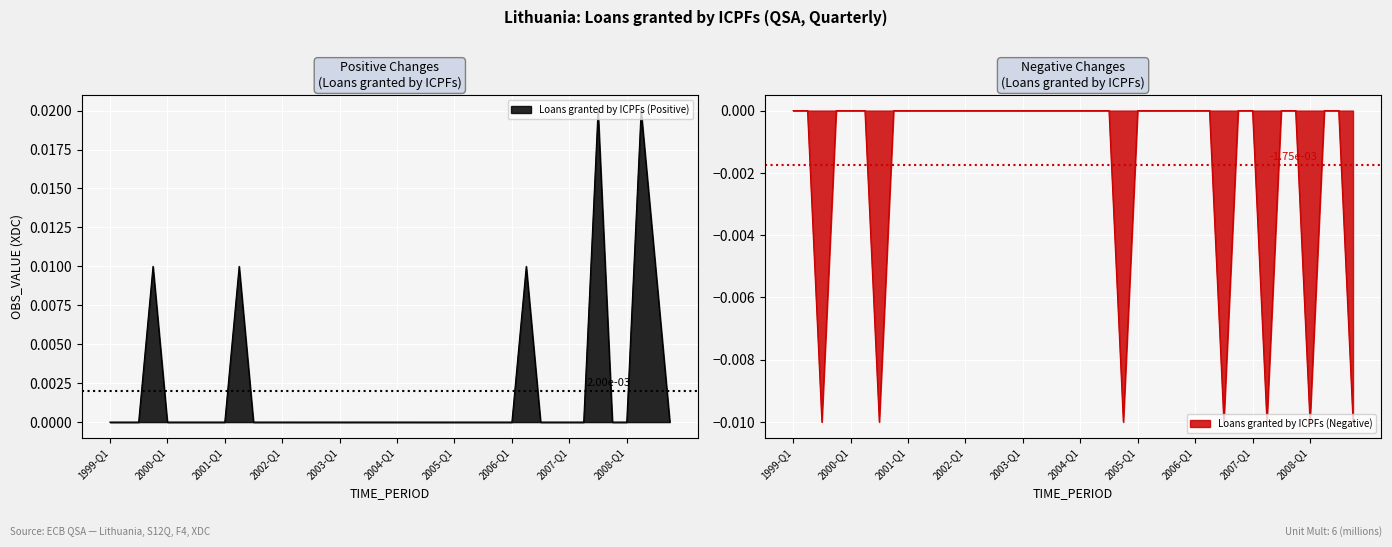

Where does the data first go above 0?

1999-Q4